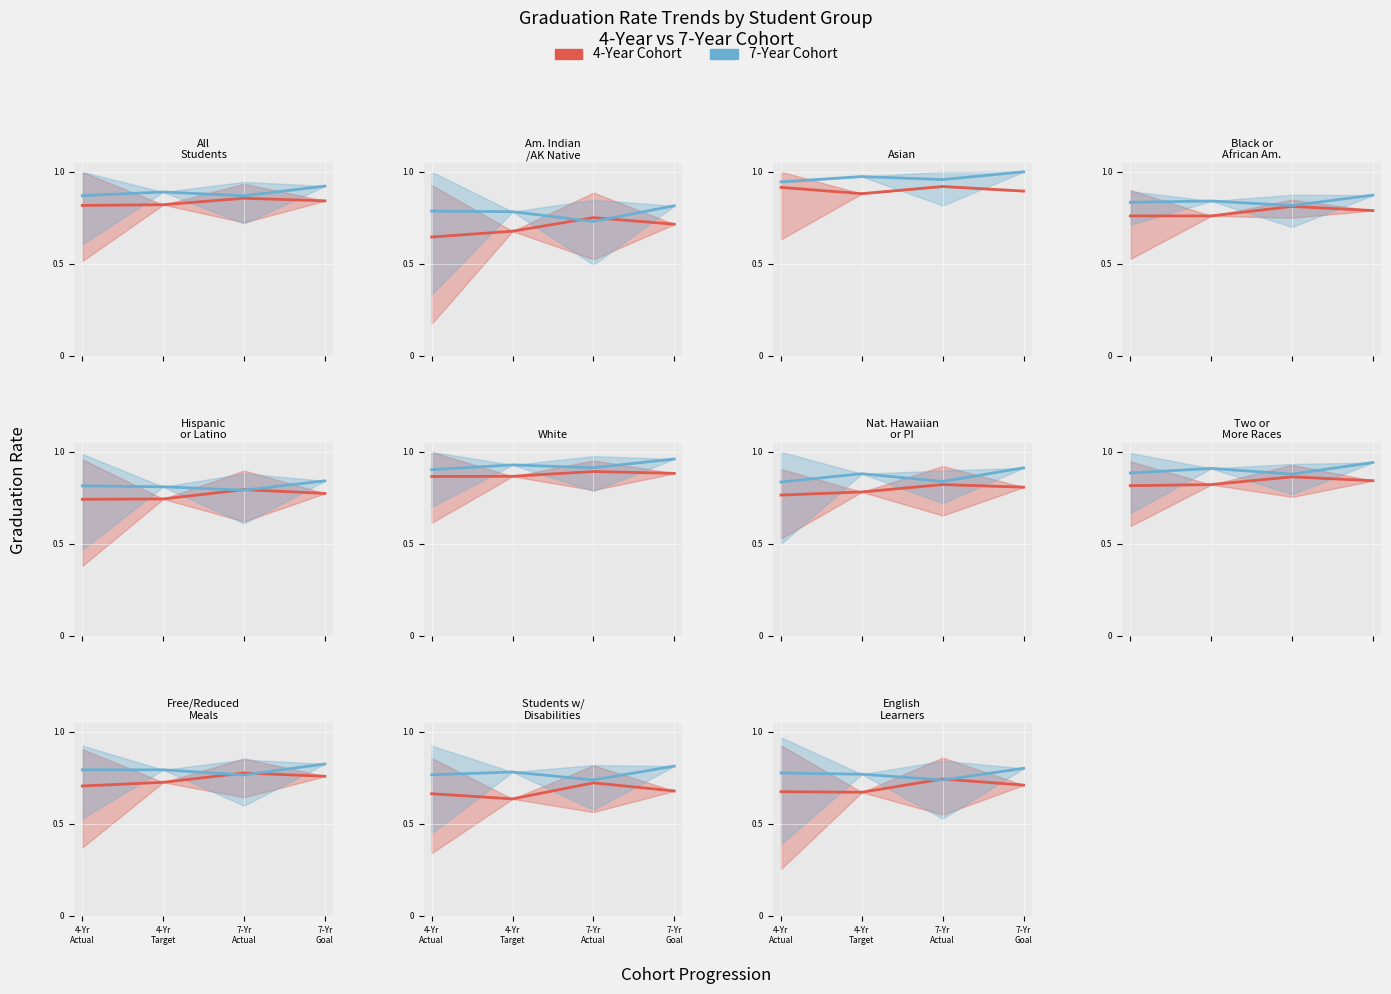

What is the label of the 3rd point from the left?

7-Yr
Actual